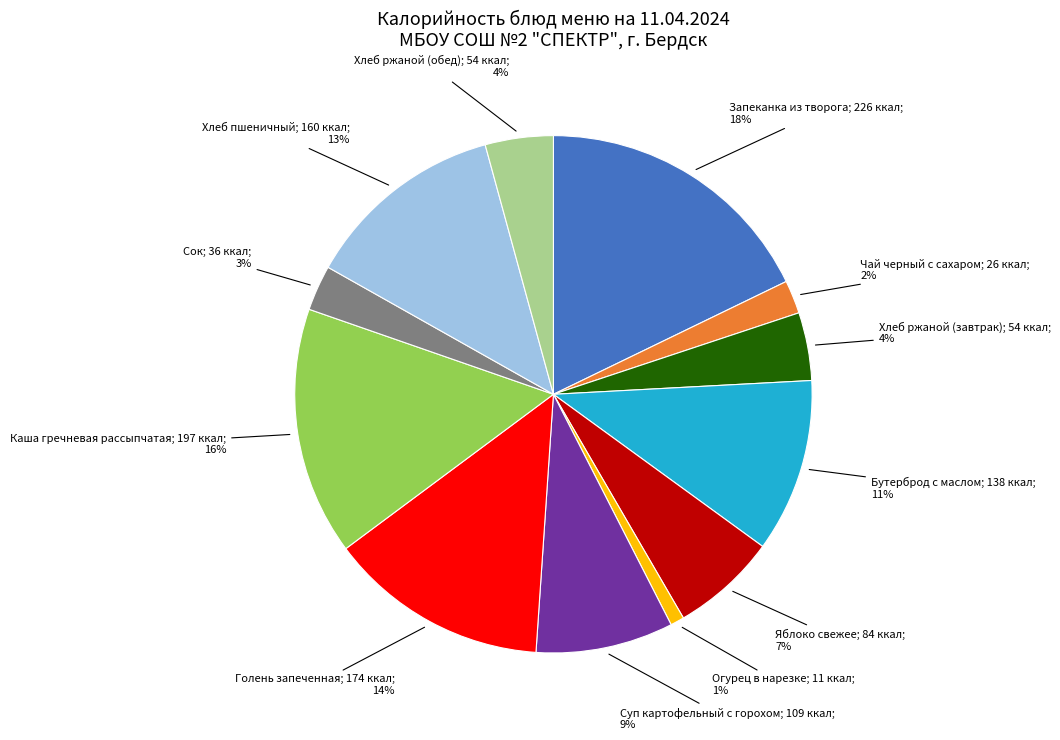

Is there a majority slice in this chart?

No